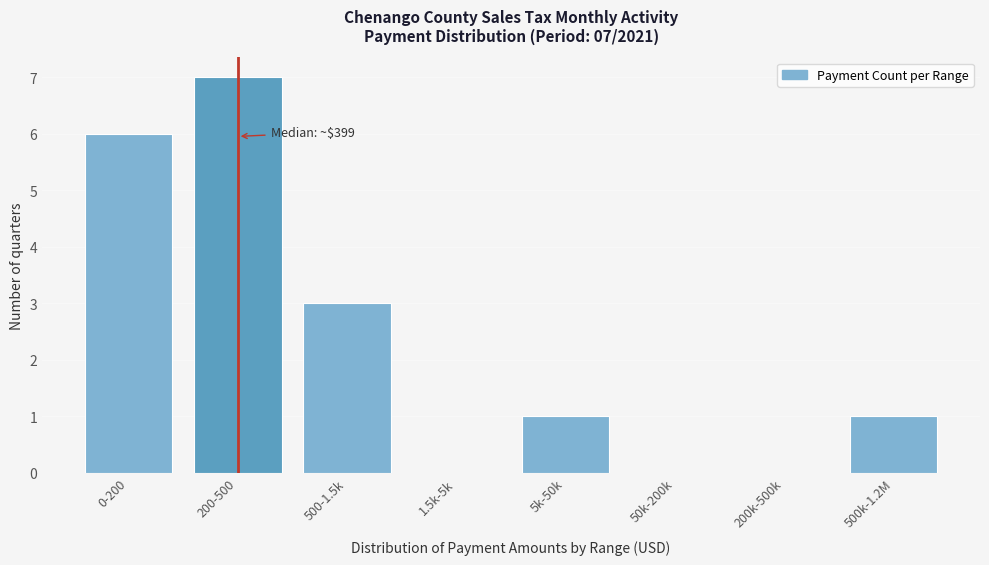

Reading right to left, list all the values displayed in this chart.

500k-1.2M=1	200k-500k=0	50k-200k=0	5k-50k=1	1.5k-5k=0	500-1.5k=3	200-500=7	0-200=6